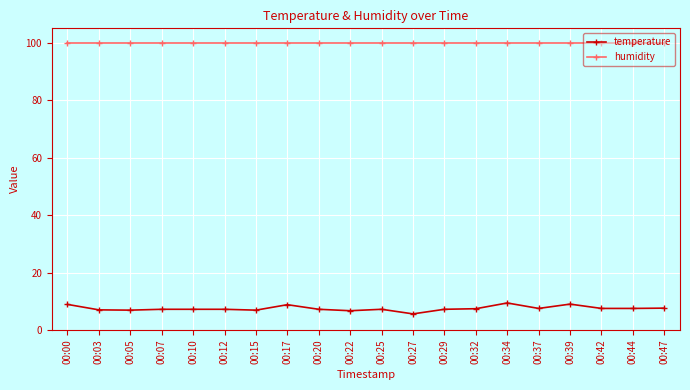

What is the maximum value for humidity?

99.9